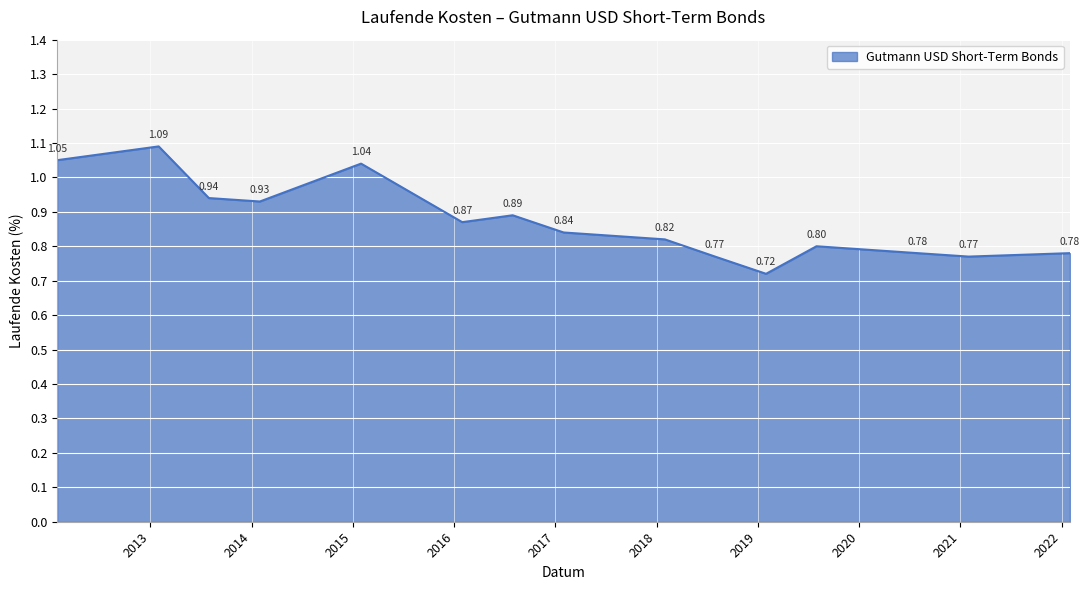

What is the difference between the maximum and minimum values?

0.4